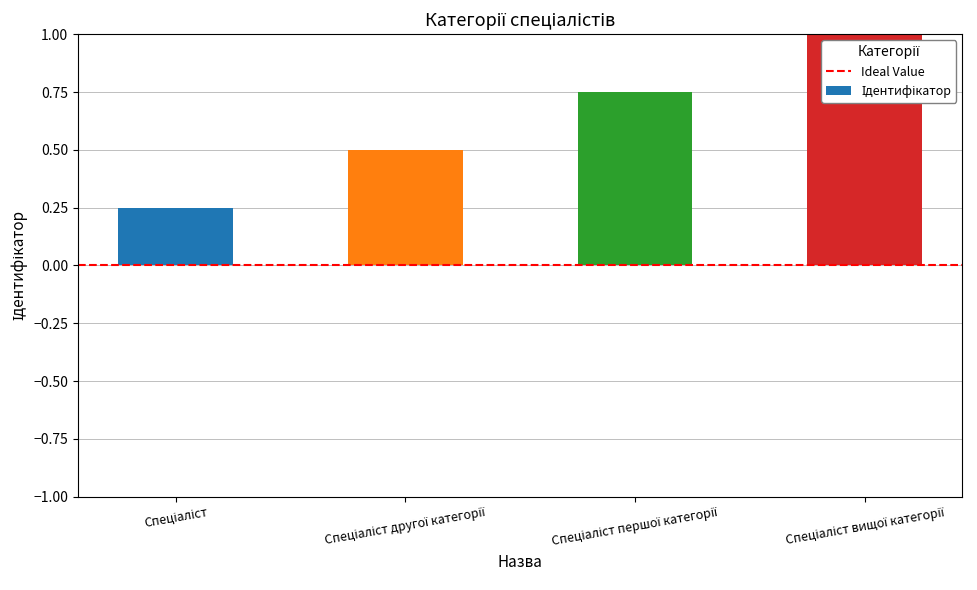

What is the maximum value shown in the chart?

1.0